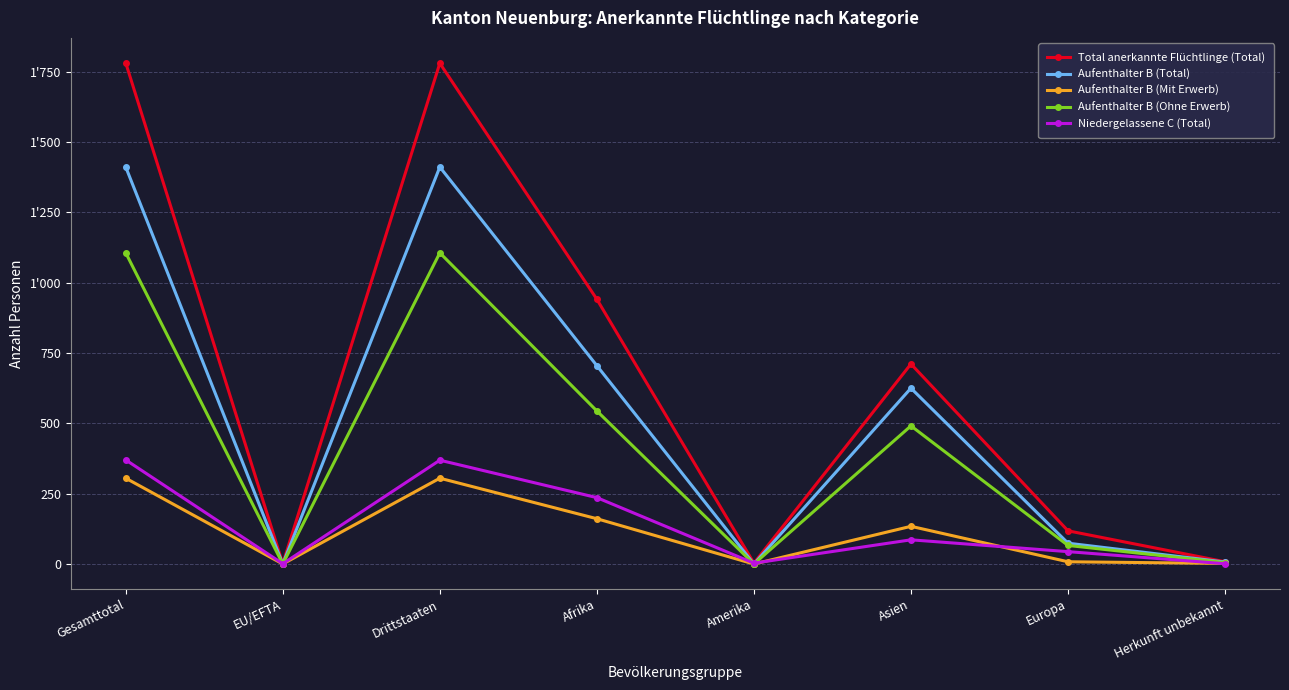

Does the chart have visible grid lines?

Yes